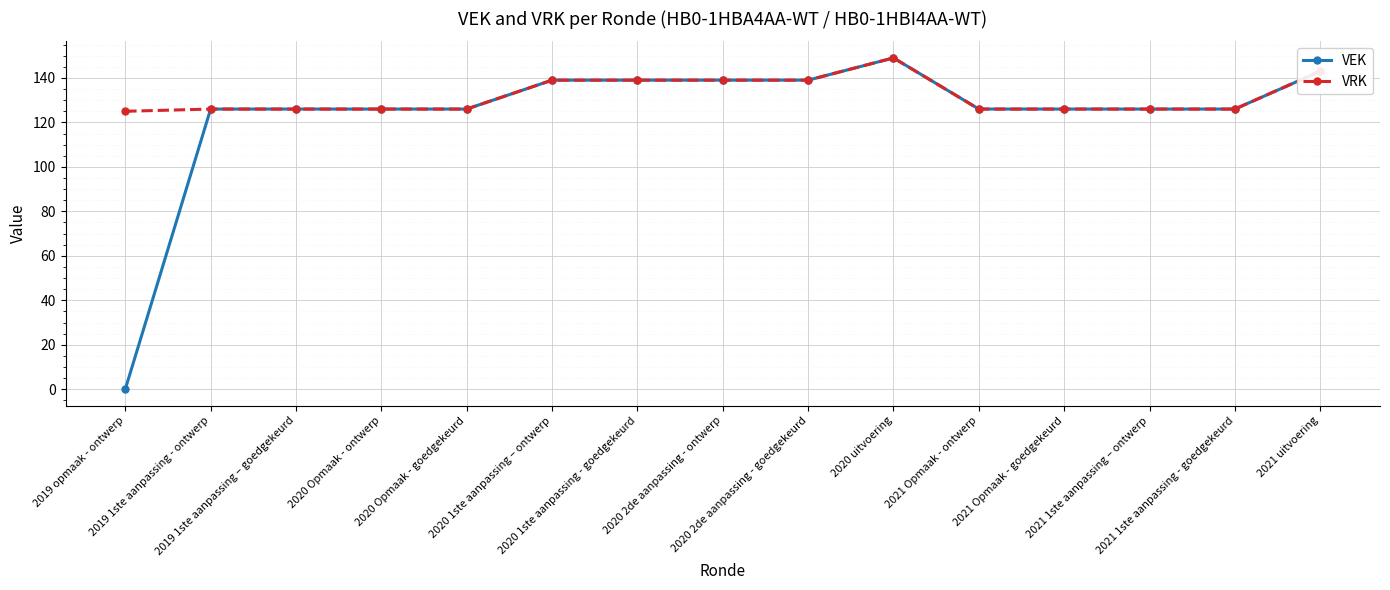

What is the difference between the VEK values at 2020 Opmaak - goedgekeurd and 2021 uitvoering?

17